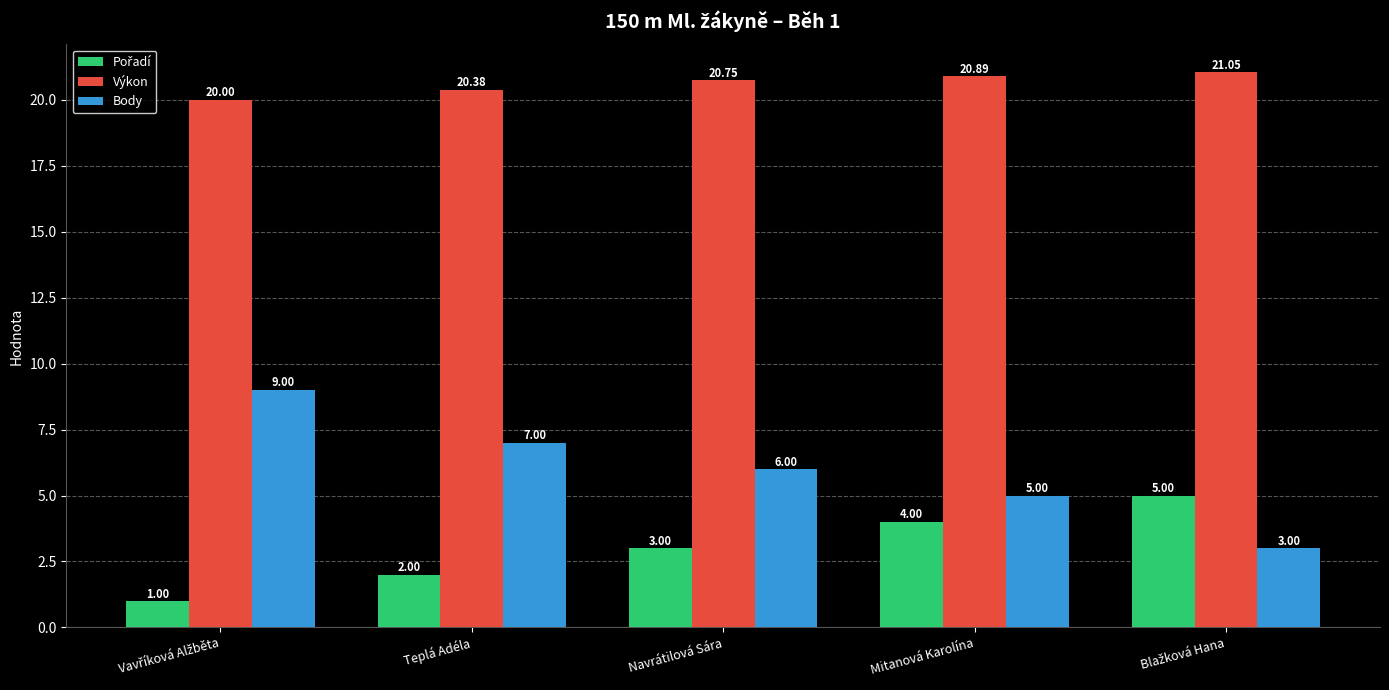

What is the label of the 2nd bar from the left?

Teplá Adéla